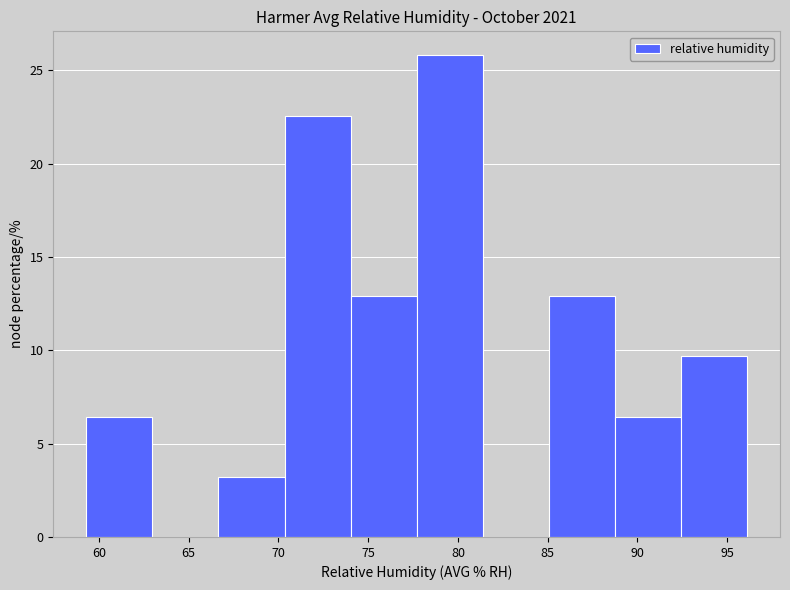

What is the height of the bar covering 77.5 to 81.5 on the x-axis? Neither the bar edges nor the heights are printed on the chart, so give them approximately, as read against the axes.

26.0